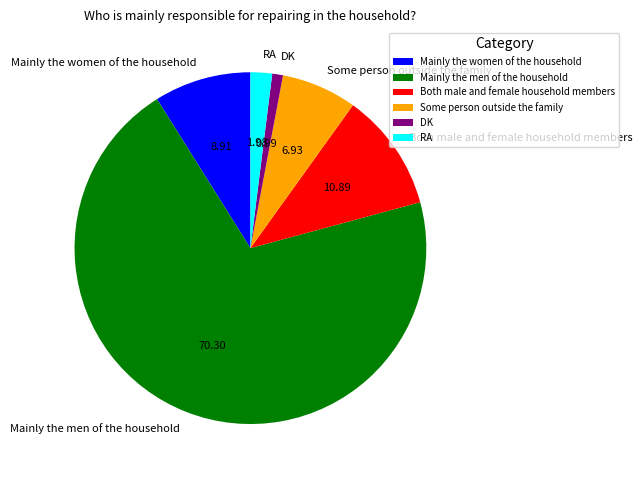

Which slice is the largest?

Mainly the men of the household